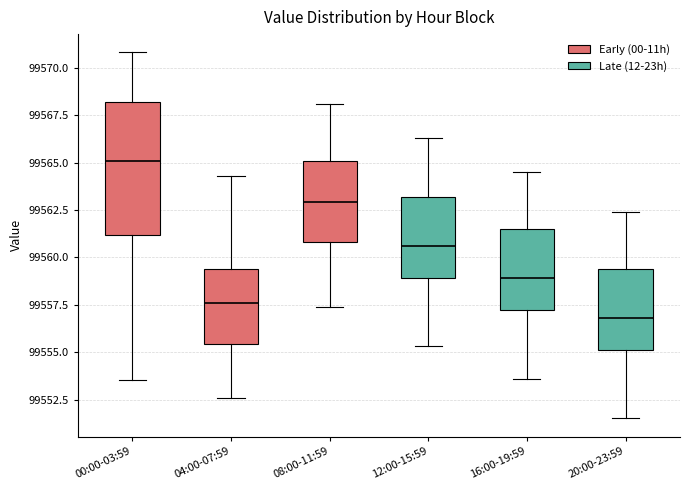

Reading left to right, transcribe this box plot: for each box, give where its median line is, the range the box spans, and where its two whiskers end, as read against the y-axis. The values are not printed on the chart, so give them approximately, as read against the axis.

00:00-03:59: median 99565.0, box 99561.0 to 99568.0, whiskers 99553.5 to 99571.0
04:00-07:59: median 99557.5, box 99555.5 to 99559.5, whiskers 99552.5 to 99564.5
08:00-11:59: median 99563.0, box 99561.0 to 99565.0, whiskers 99557.5 to 99568.0
12:00-15:59: median 99560.5, box 99559.0 to 99563.0, whiskers 99555.5 to 99566.5
16:00-19:59: median 99559.0, box 99557.0 to 99561.5, whiskers 99553.5 to 99564.5
20:00-23:59: median 99557.0, box 99555.0 to 99559.5, whiskers 99551.5 to 99562.5